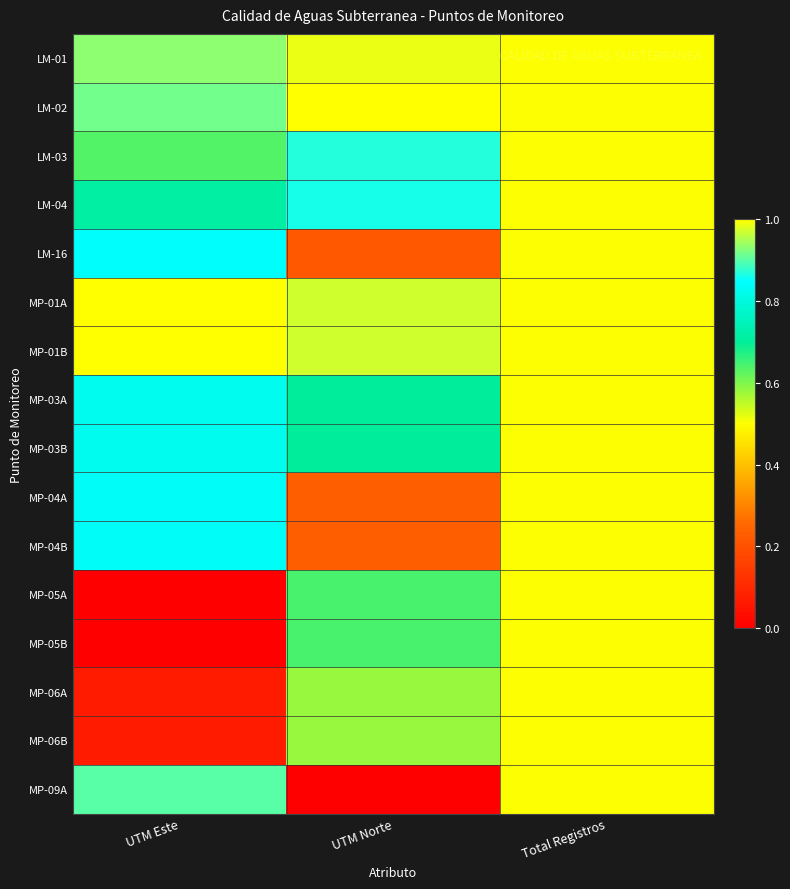

What is the total value across all series at UTM Norte?

10.2